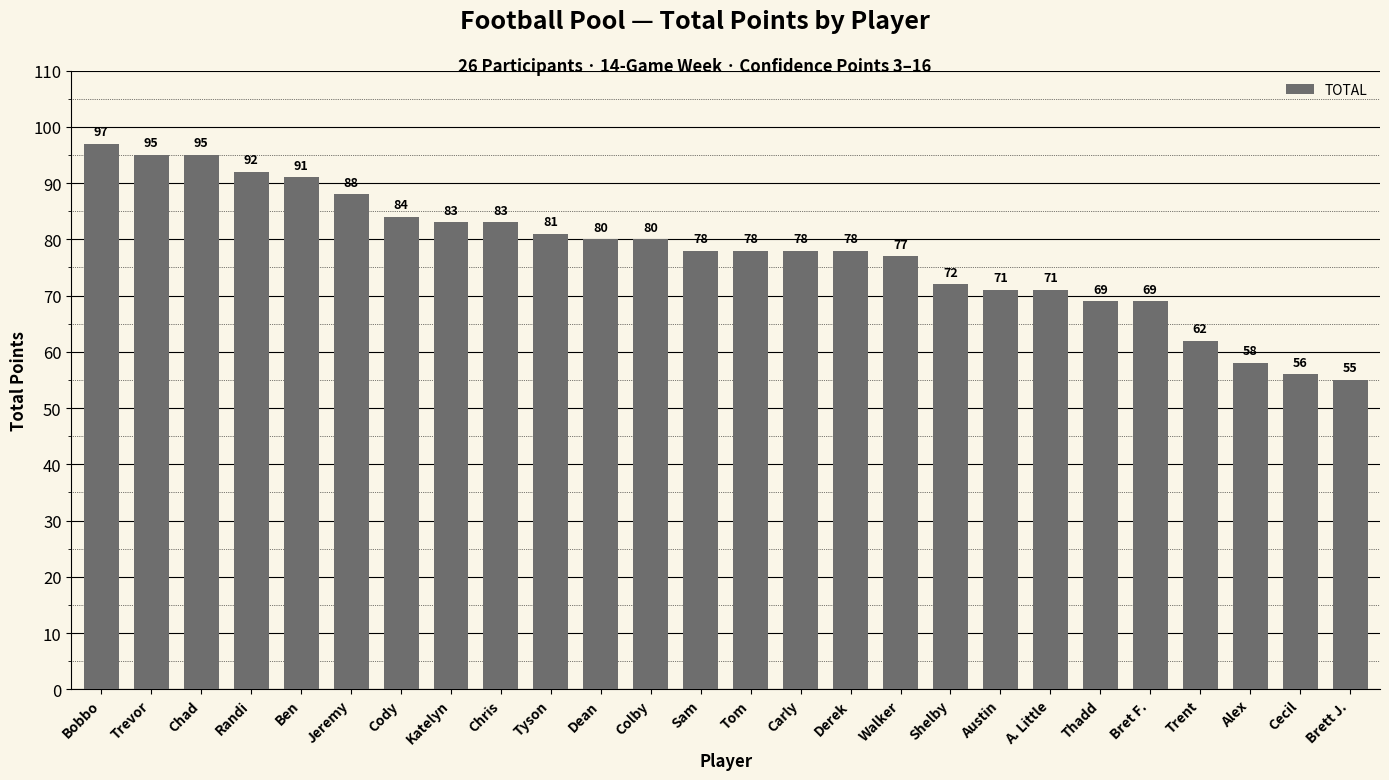

What is the sum of the values at A. Little and Derek?

149